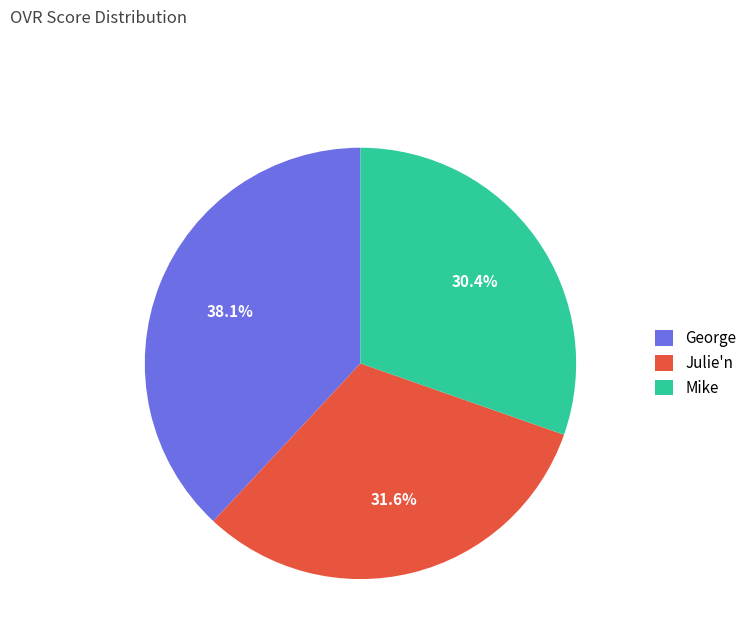

What is the largest slice in the pie chart?

George